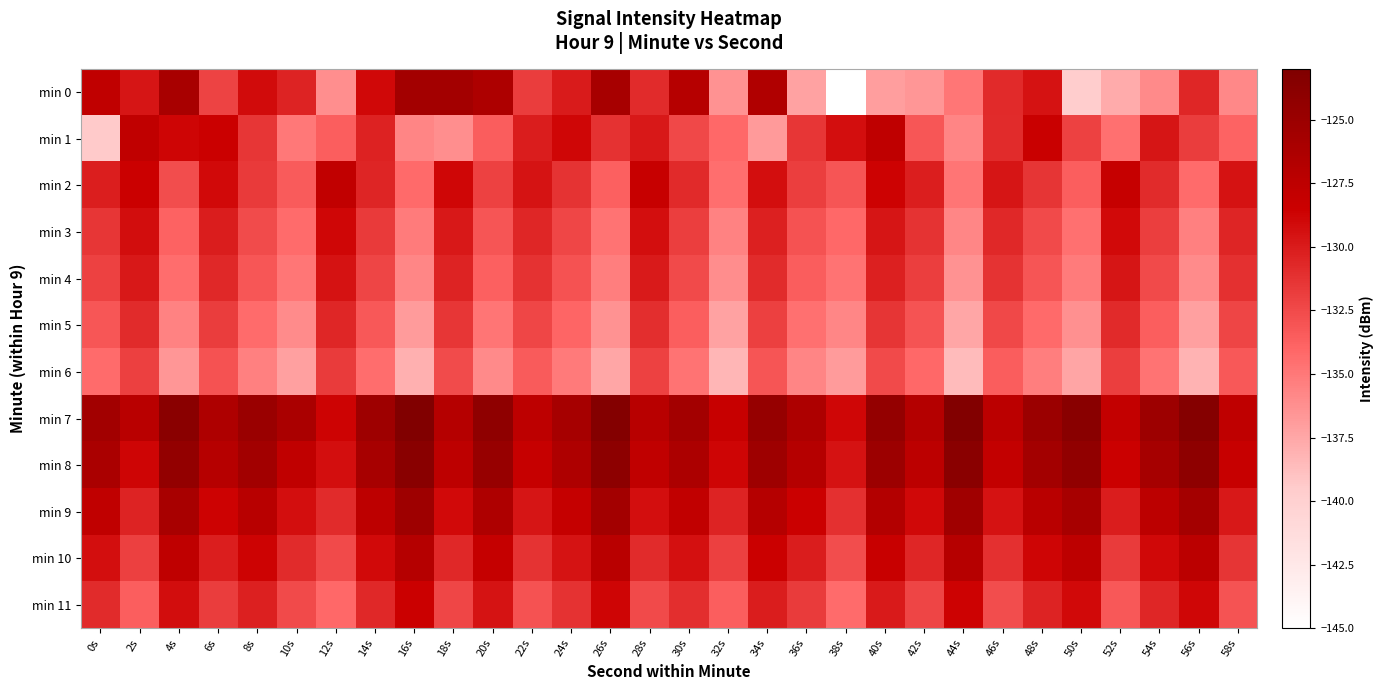

List the series in order of their peak value, lowest first.

min 6, min 5, min 4, min 3, min 11, min 2, min 1, min 10, min 0, min 9, min 8, min 7